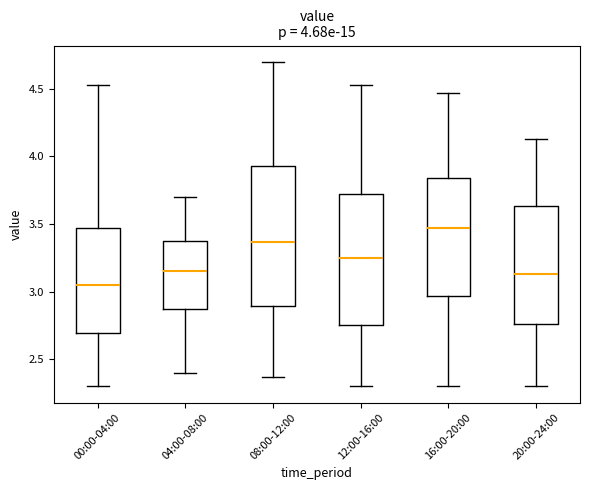

Which box has the highest median line?

16:00-20:00